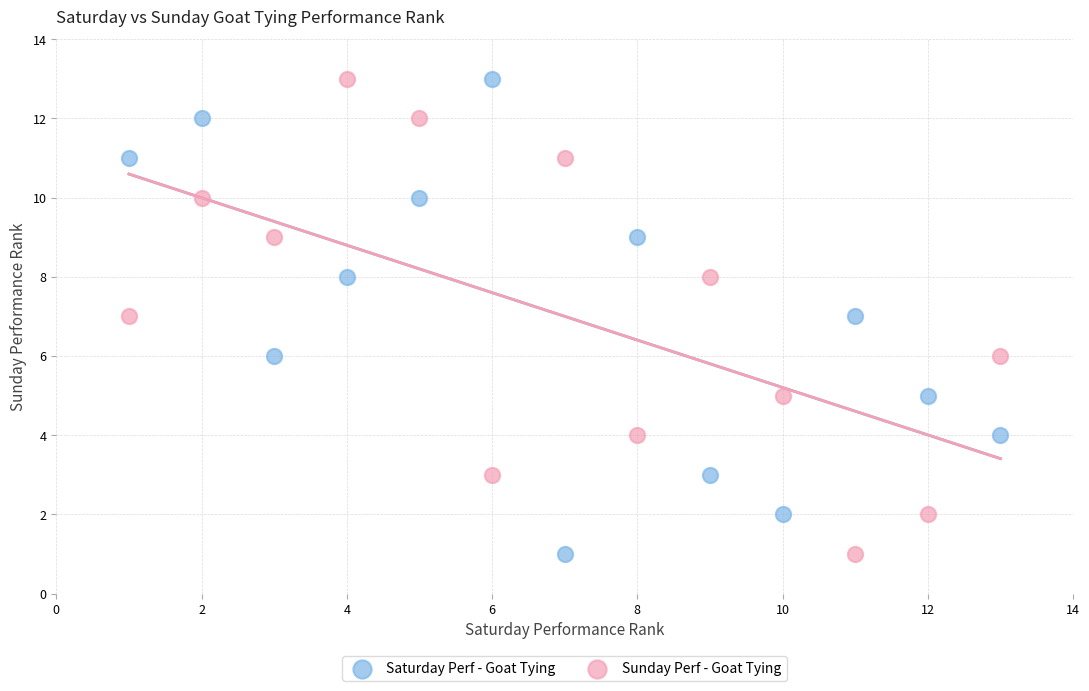

What are all the series names shown in the legend?

Saturday Perf - Goat Tying, Sunday Perf - Goat Tying